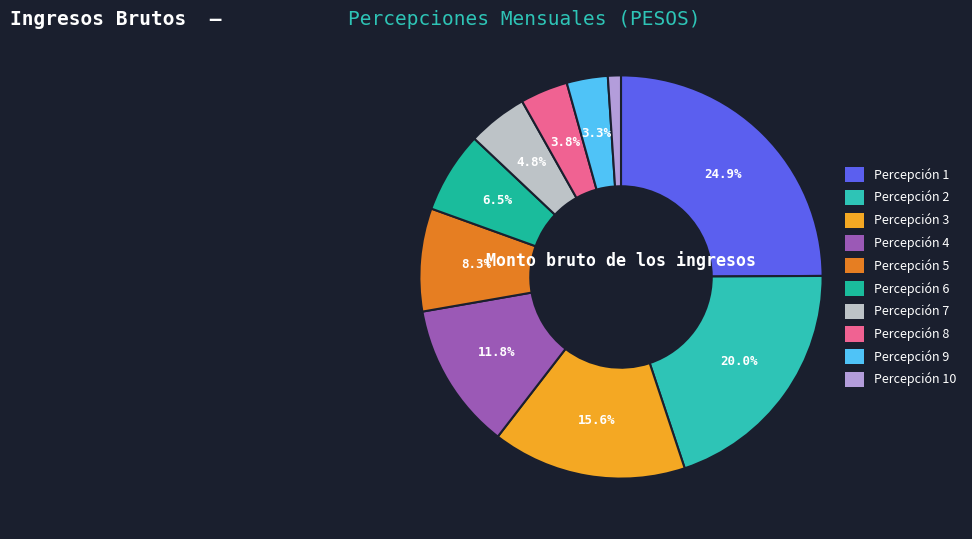

What is the largest slice in the pie chart?

1